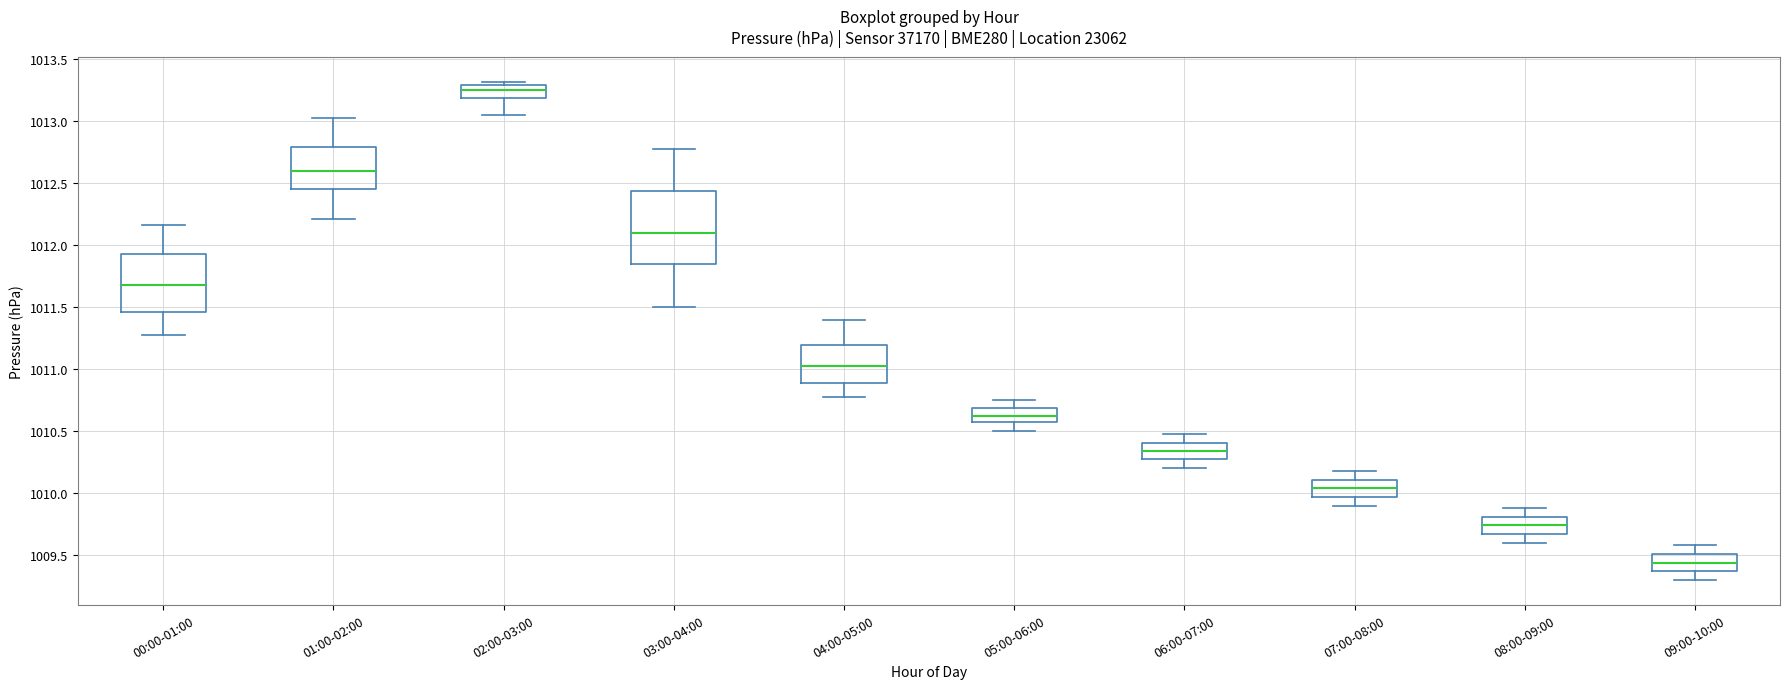

Which box is the tallest, from its lower edge to its upper edge?

03:00-04:00